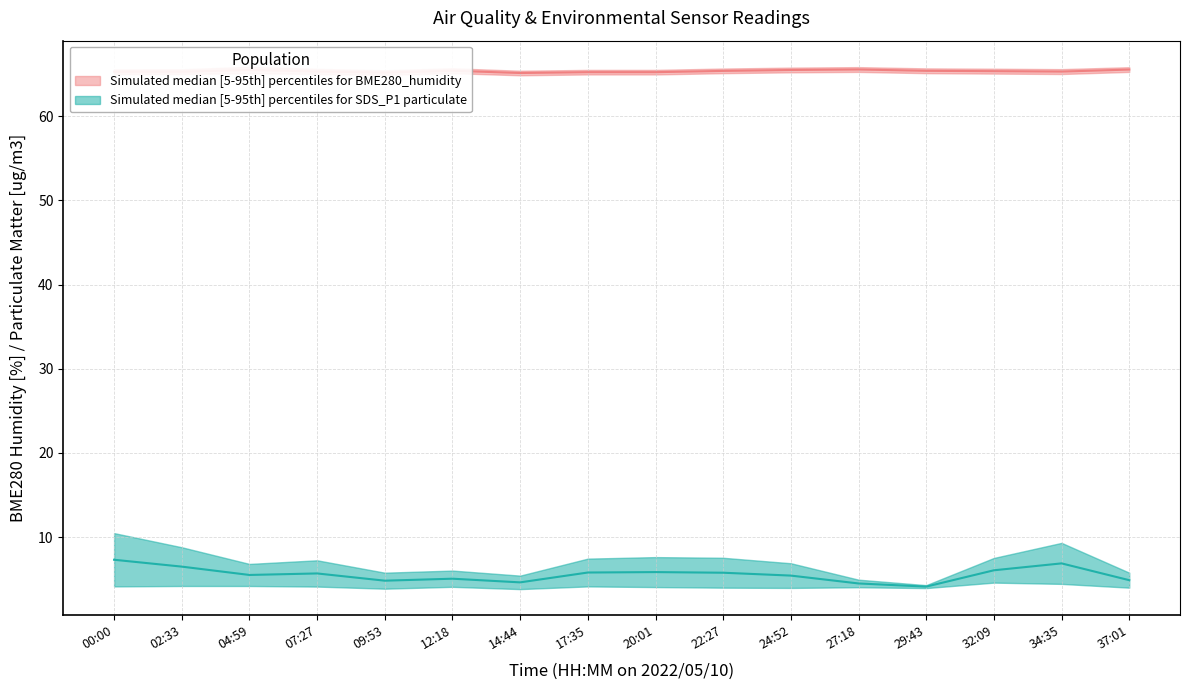

What is the average value of the BME280_humidity_mid series?

65.3